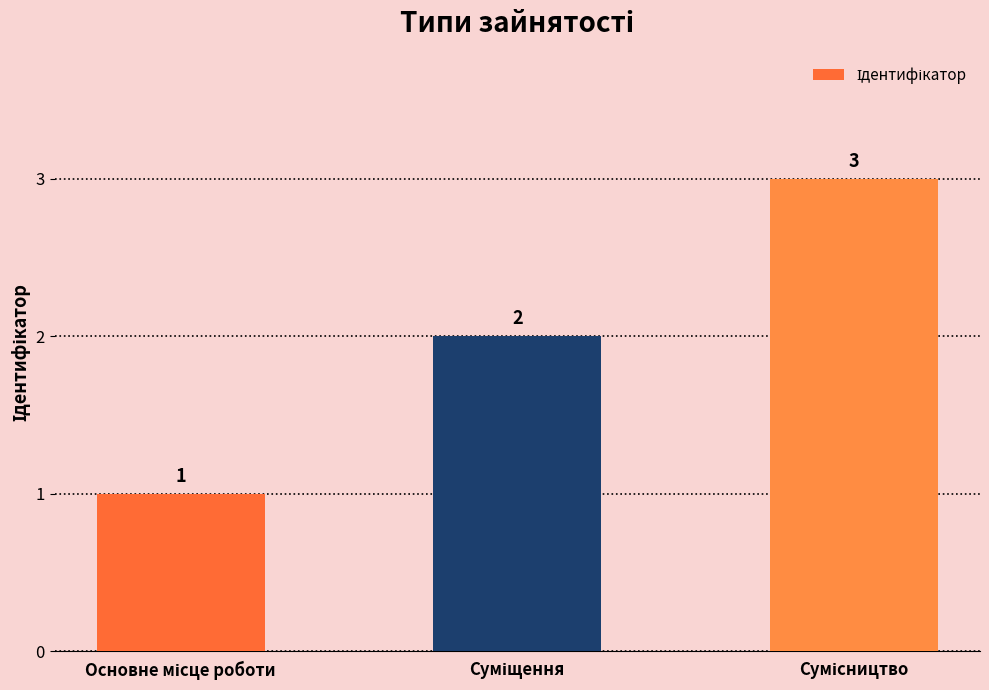

How many values are between 1 and 3?

3